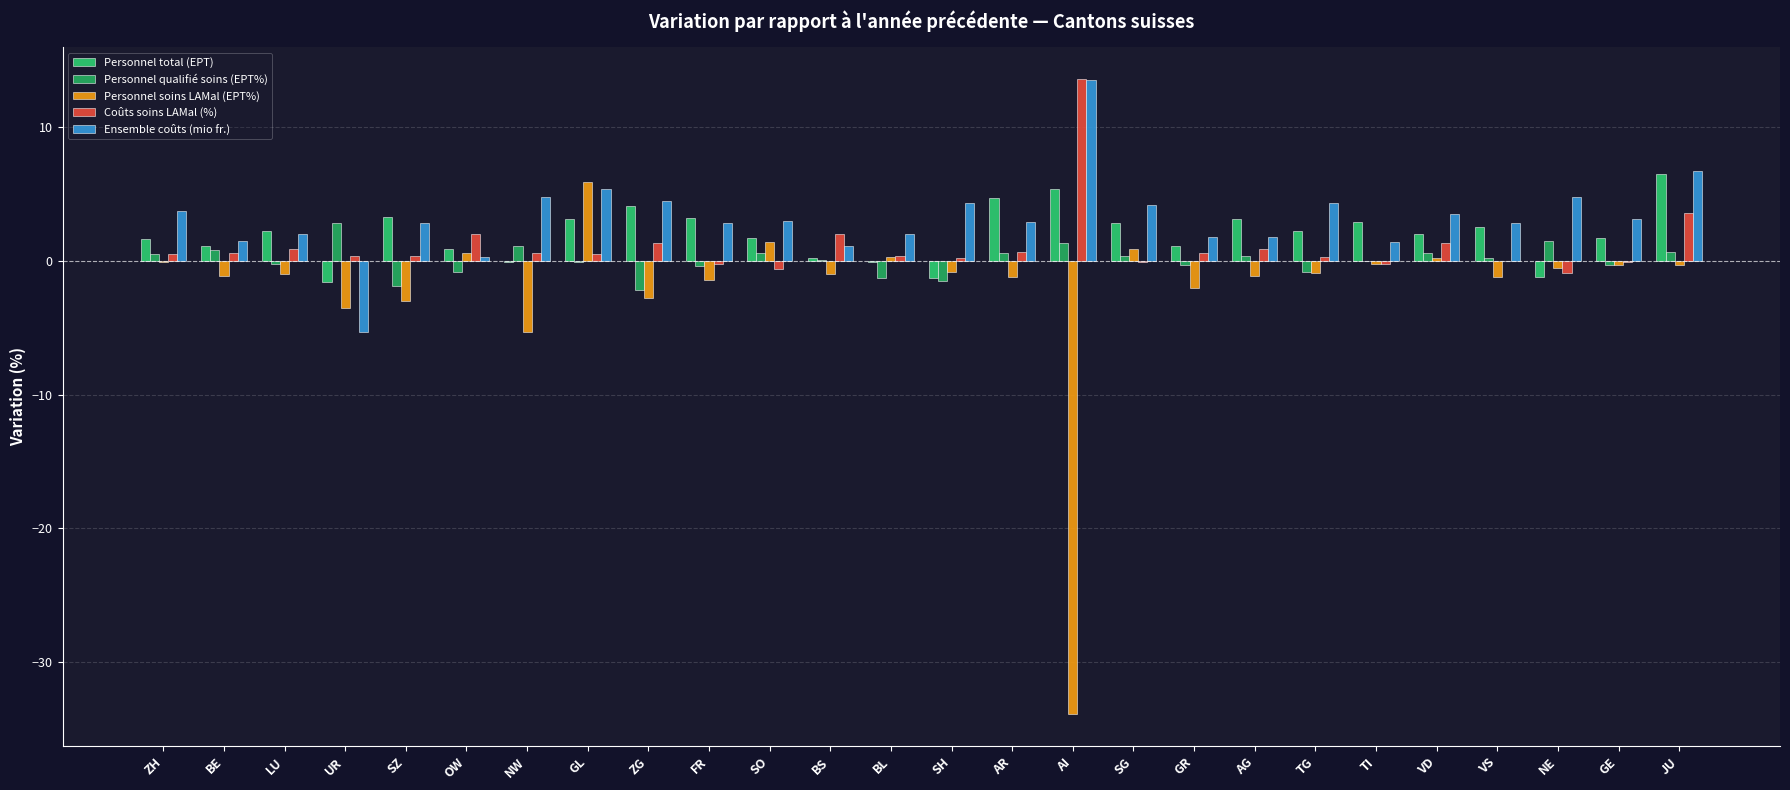

What is the highest value of the Personnel soins LAMal (EPT%) series?

5.9